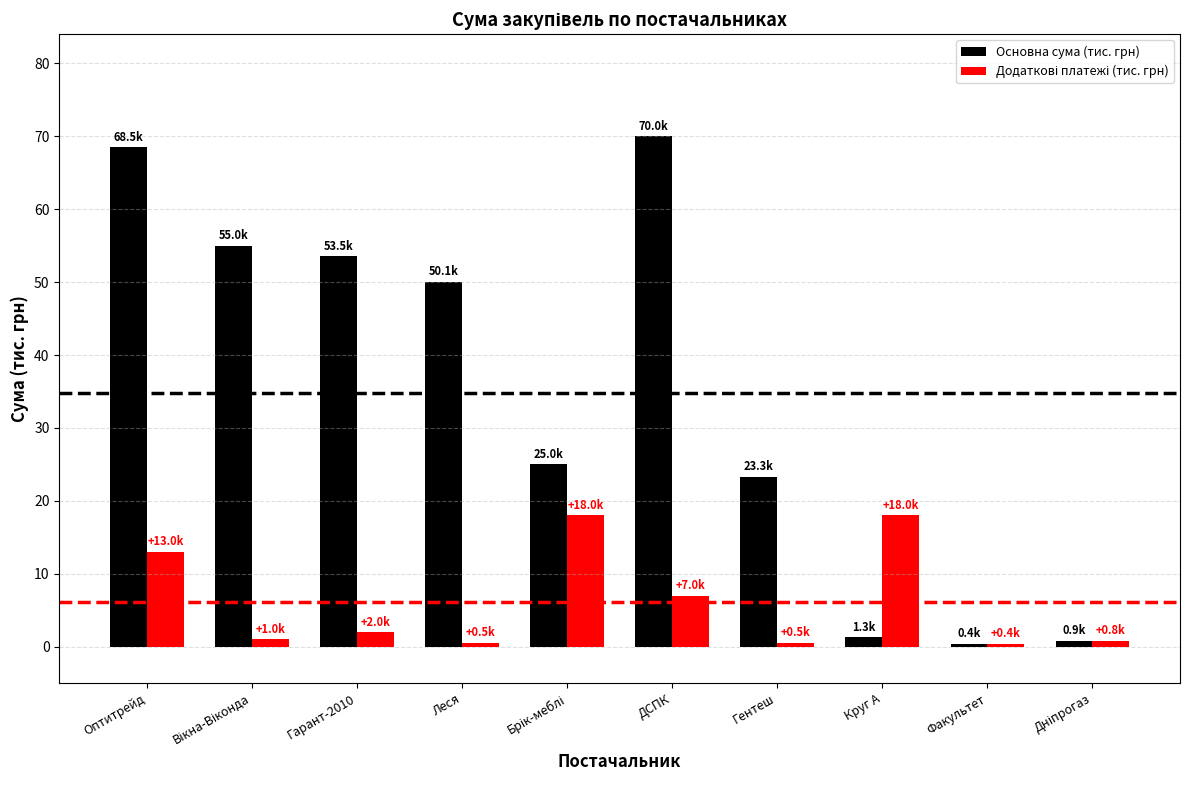

At which category is the sum across all series the highest?

Оптитрейд